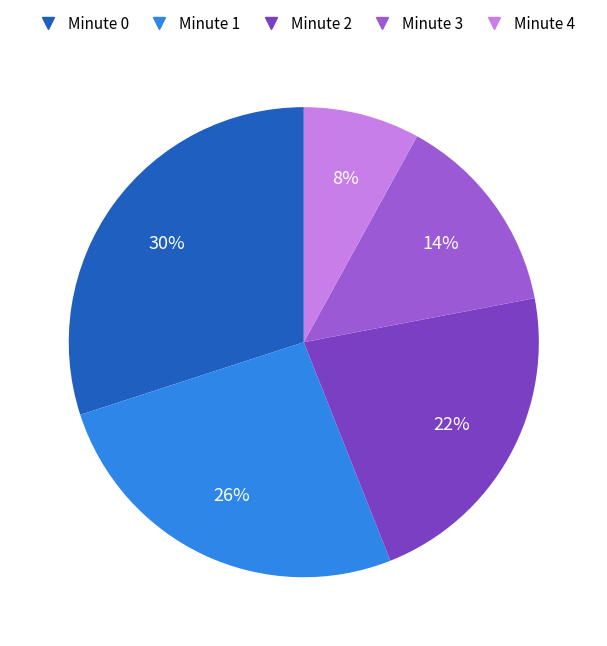

How many slices are in this pie chart?

5